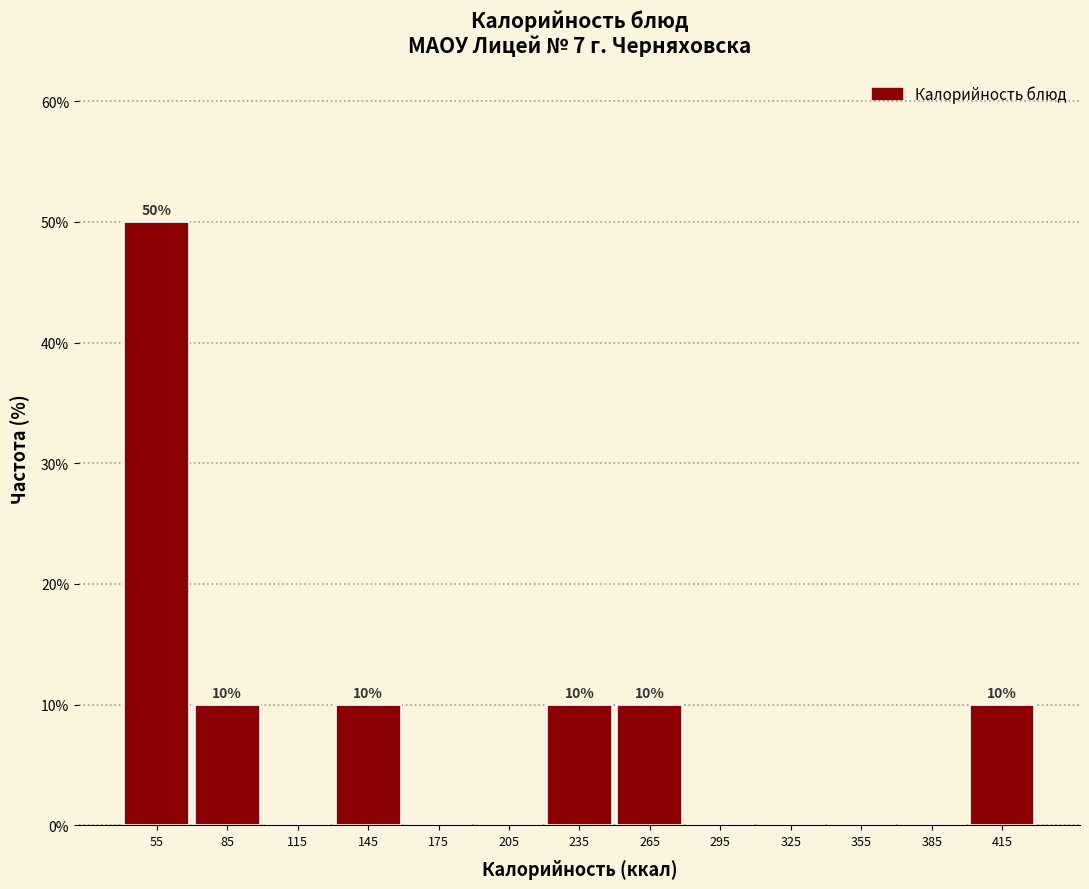

Which range on the x-axis has the tallest bar?

40 to 70